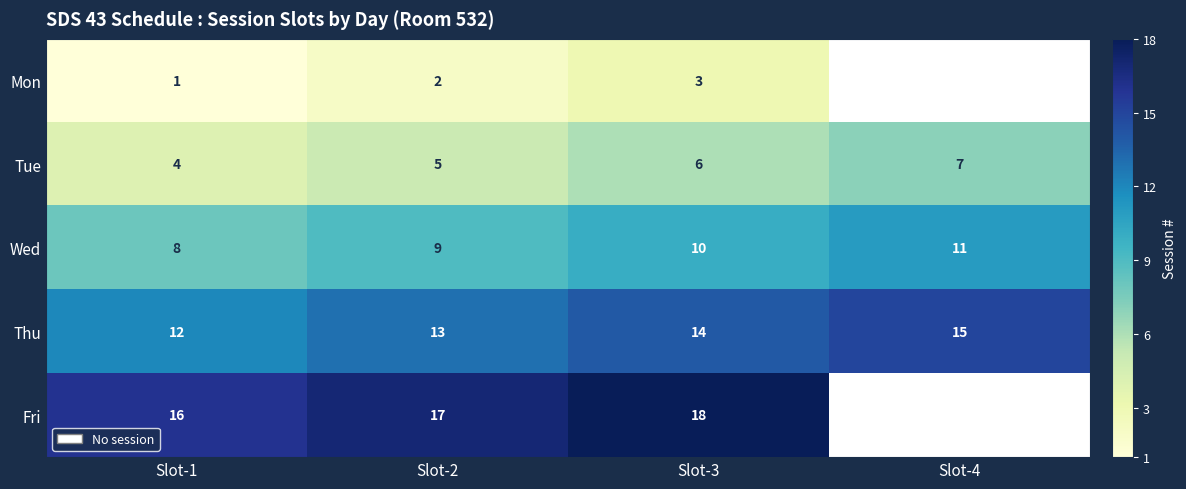

Is the value of Tue at Slot-3 greater than the value of Thu at Slot-4?

No